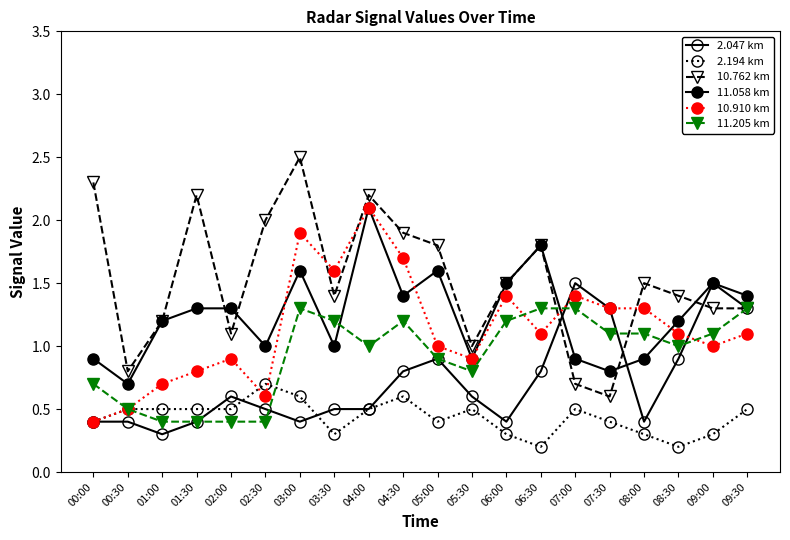

Which series has the largest range (max minus min)?

10.762 km